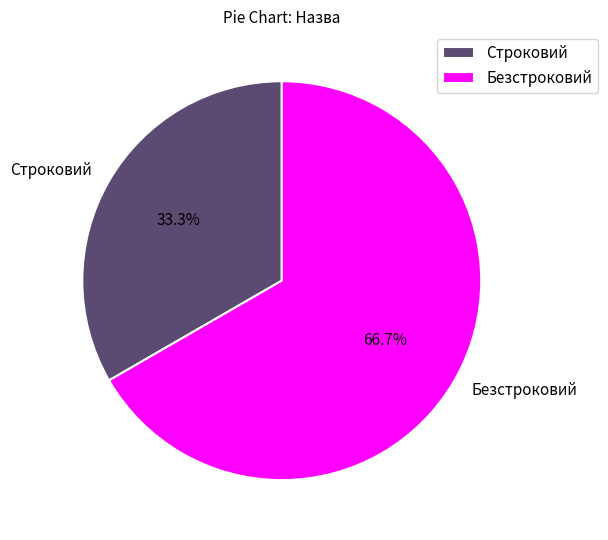

Which slice represents more than half of the pie?

Безстроковий